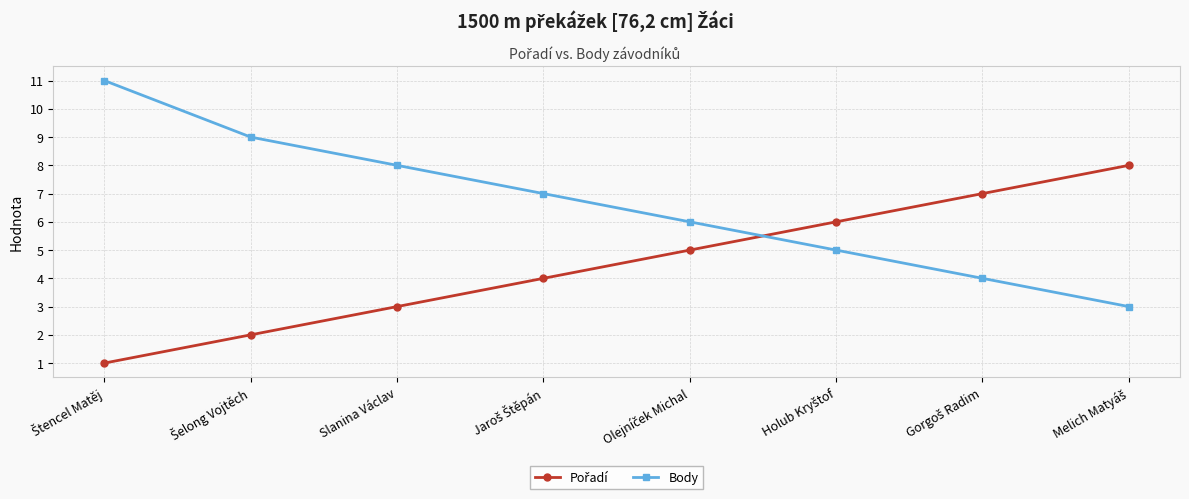

How many data points in Body are less than 7?

4